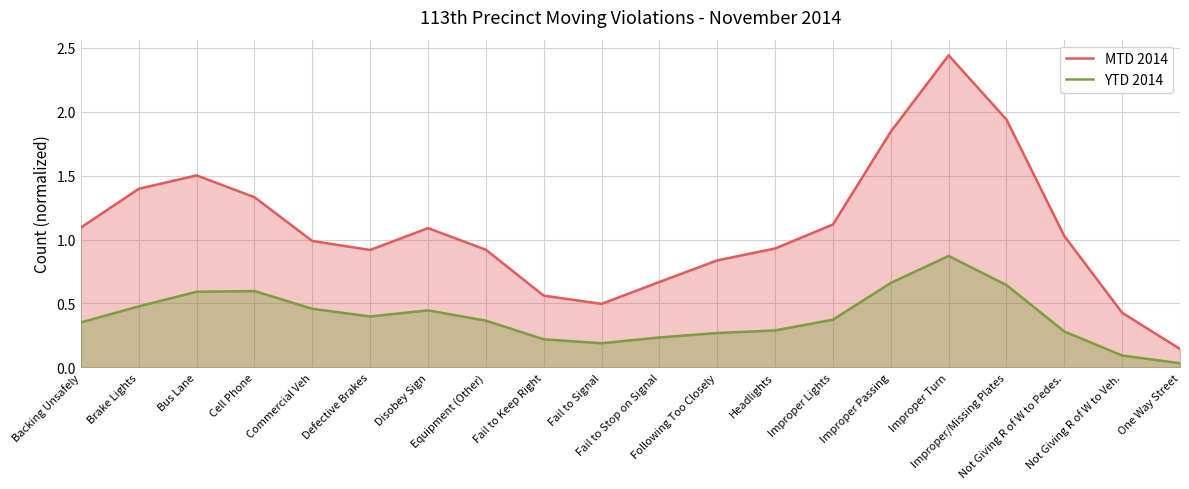

What is the sum of all YTD 2014 values?

7.8